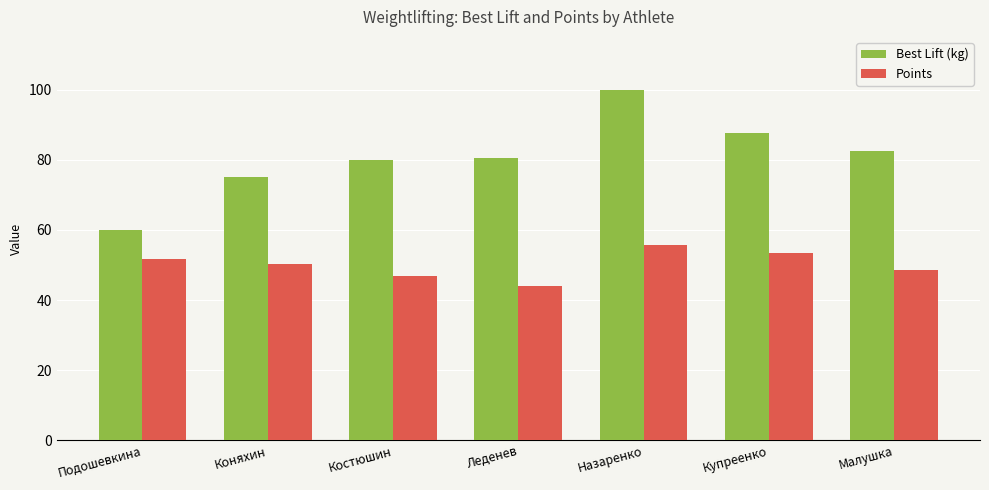

The Best Lift (kg) series shows 82.5 at Малушка. True or false?

True